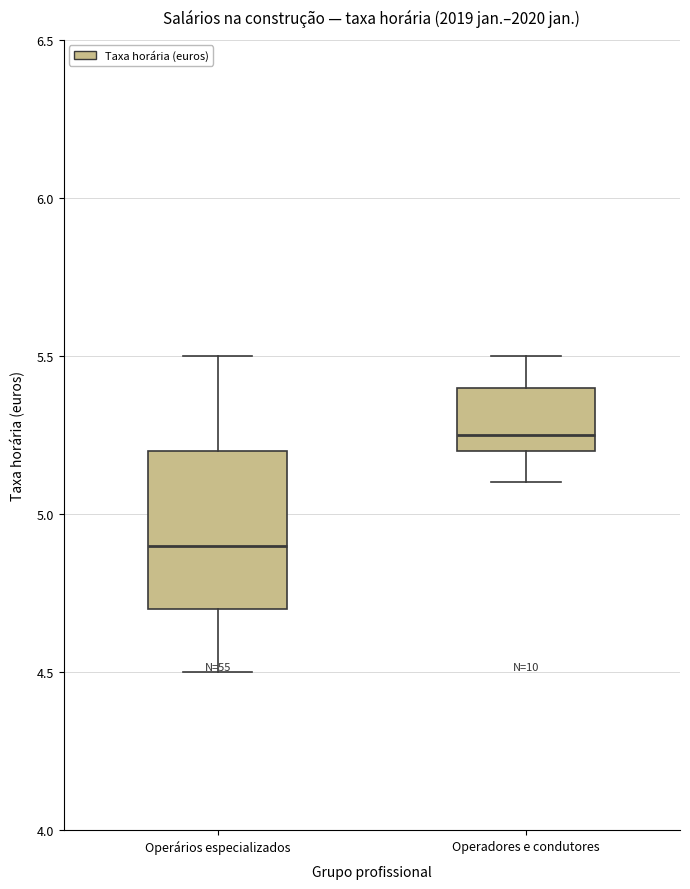

Which box is the tallest, from its lower edge to its upper edge?

Operários especializados